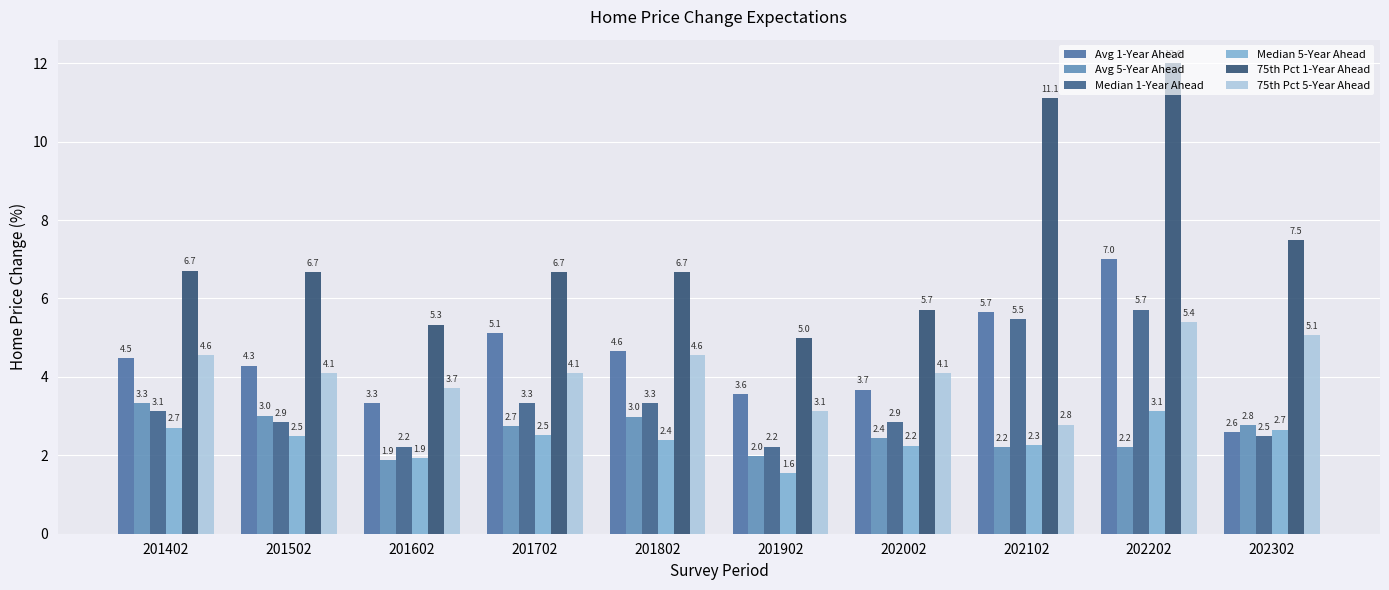

Which series has the largest total across all categories?

75th Pct 1-Year Ahead